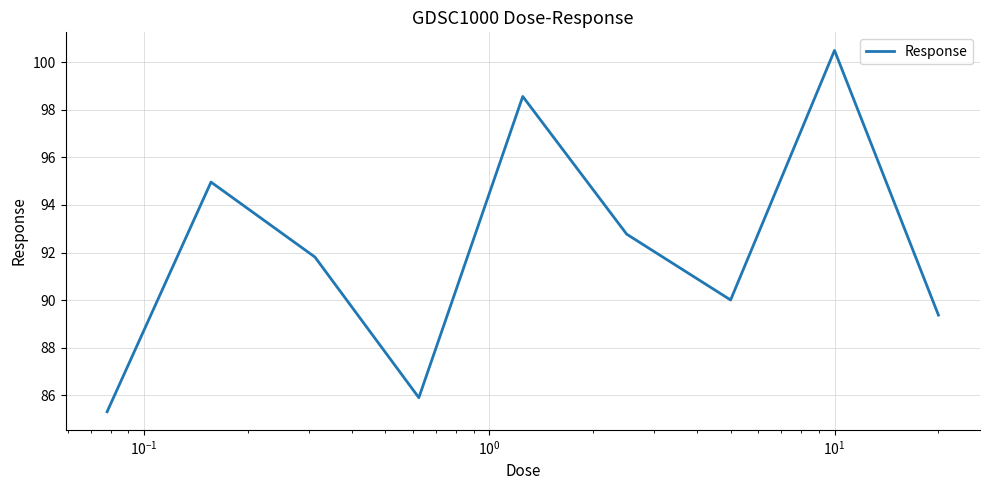

How many lines are shown in the chart?

1